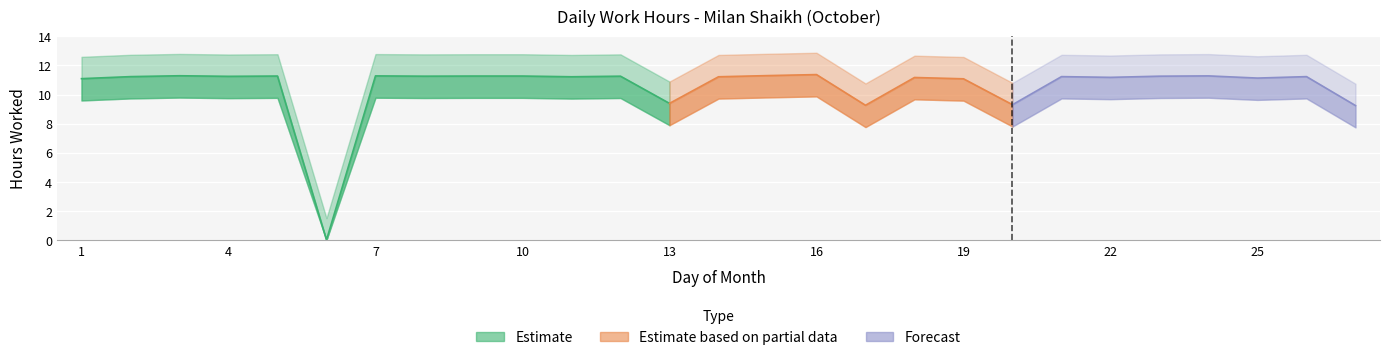

Reading right to left, list all the values displayed in this chart.

27=9.2	26=11.2	25=11.1	24=11.3	23=11.3	22=11.2	21=11.2	20=9.3	19=11.1	18=11.2	17=9.3	16=11.4	15=11.3	14=11.2	13=9.4	12=11.3	11=11.2	10=11.3	9=11.3	8=11.3	7=11.3	6=0.0	5=11.3	4=11.2	3=11.3	2=11.2	1=11.1